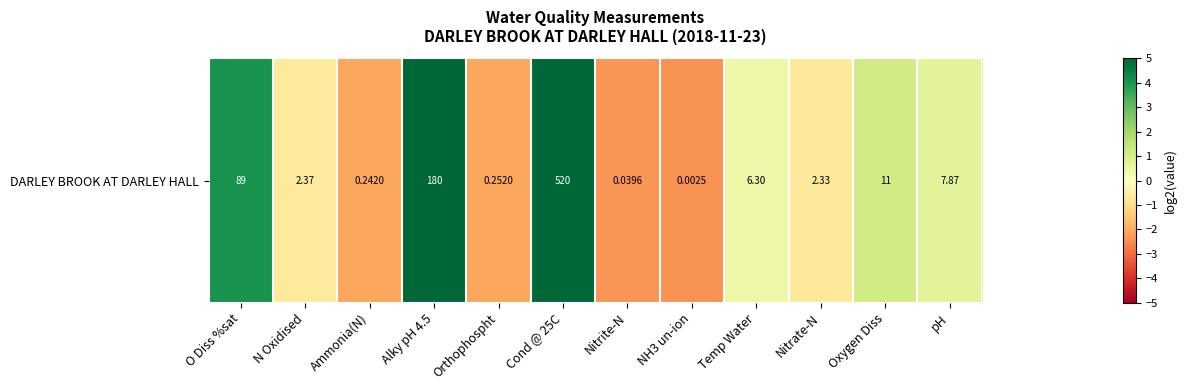

What is the average value?

0.7